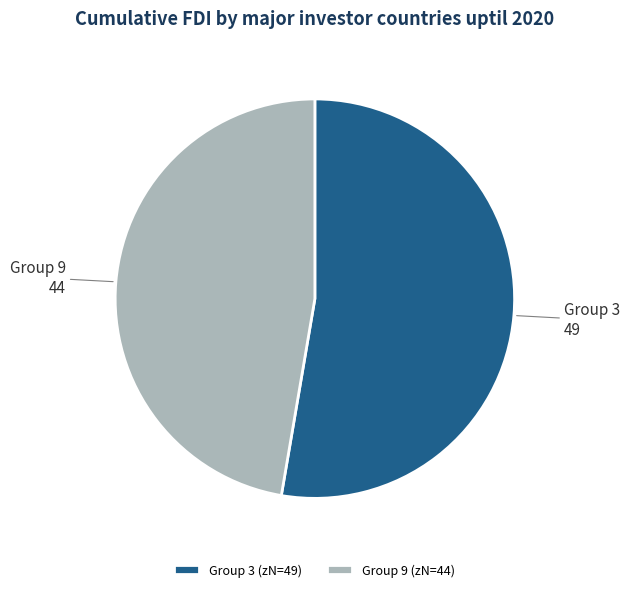

True or false: Group 9 accounts for 47% of the total.

True